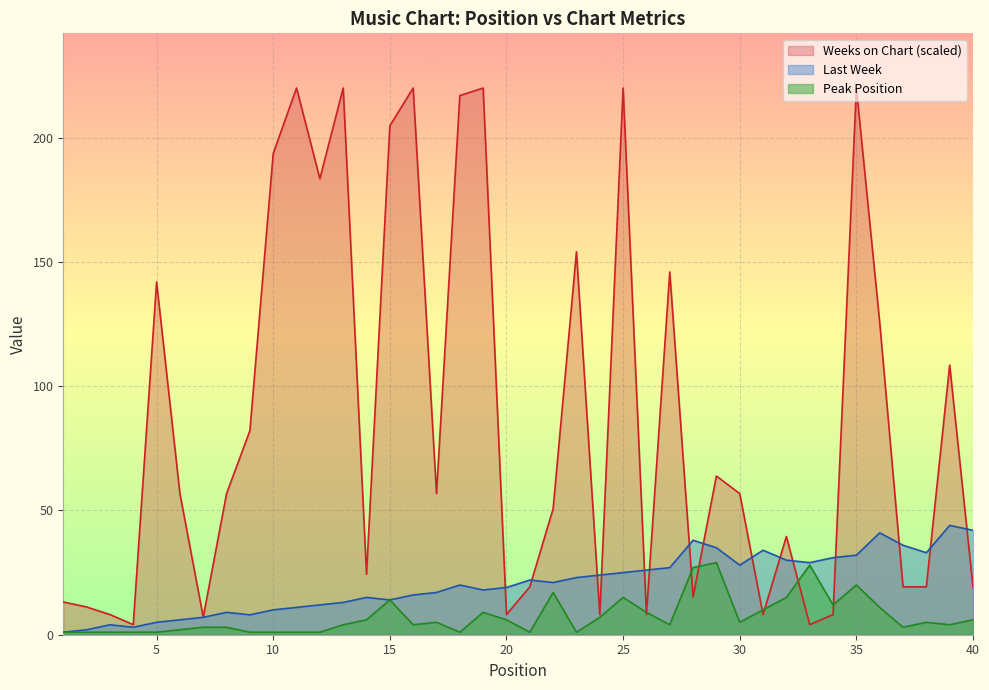

Which series ends up on top after the final intersection of Weeks on Chart and Peak Position?

Weeks on Chart